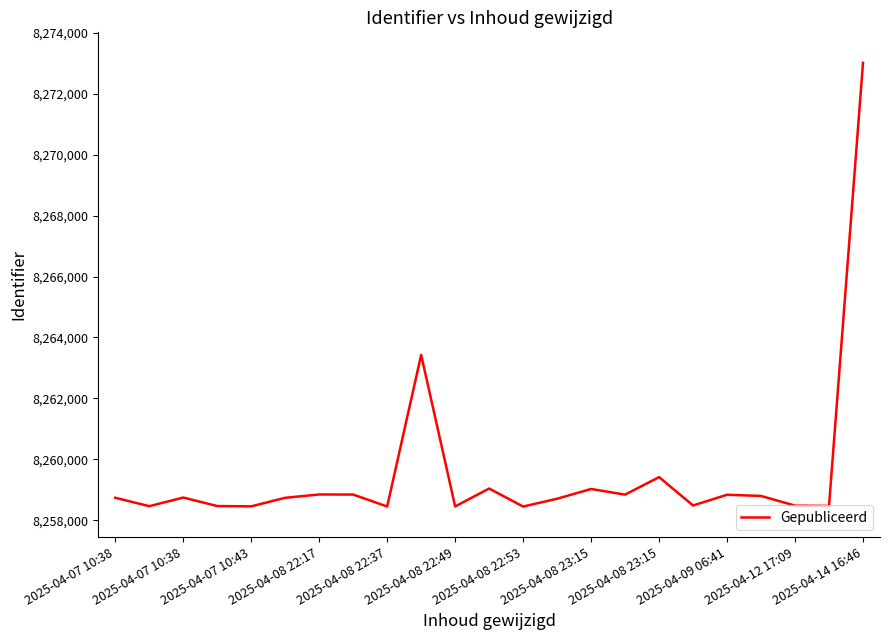

What is the difference between the maximum and minimum values?

14567